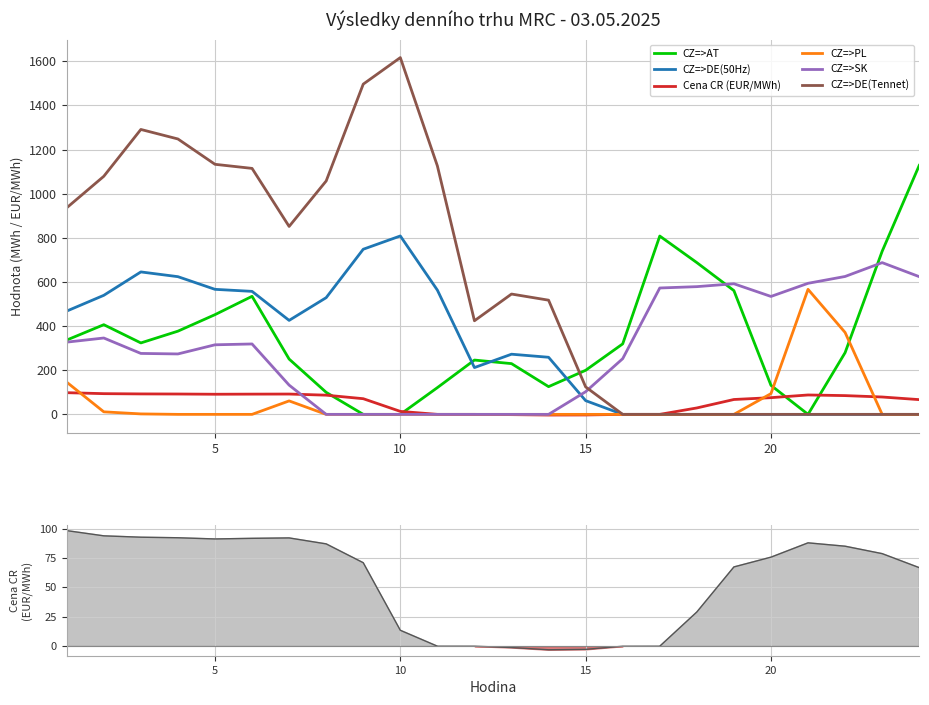

Reading left to right, list all the values displayed in this chart.

CZ=>AT: 336.7	406.3	323.7	377.0	451.8	534.9	250.6	99.8	0.0	0.0	121.2	246.1	229.9	125.6	199.7	319.4	808.0	687.6	560.7	131.6	0.0	279.6	739.0	1128.1
CZ=>DE(50Hz): 468.0	539.4	645.4	623.9	566.5	557.3	425.8	528.8	748.2	808.3	562.9	212.0	272.6	258.7	62.2	0.0	0.0	0.0	0.0	0.0	0.0	0.0	0.0	0.0
Cena CR (EUR/MWh): 98.3	93.8	92.7	92.2	91.2	91.7	92.1	87.0	71.0	13.5	0.0	-0.0	-1.2	-3.0	-2.7	-0.0	0.0	29.1	67.4	75.7	87.9	85.0	78.7	66.8
CZ=>PL: 145.9	11.5	2.1	0.0	0.0	0.0	61.0	0.0	0.0	0.0	0.0	0.0	0.0	0.0	0.0	0.0	0.0	0.0	0.0	94.0	566.5	371.1	0.0	0.0
CZ=>SK: 327.3	346.0	276.1	273.8	315.2	319.0	132.6	0.0	0.0	0.0	0.0	0.0	0.0	0.0	102.6	252.4	572.6	578.7	591.8	534.3	593.8	624.8	687.5	624.0
CZ=>DE(Tennet): 936.0	1078.7	1290.9	1247.8	1133.0	1114.5	851.5	1057.5	1496.3	1616.5	1125.8	424.1	545.2	517.4	124.4	0.0	0.0	0.0	0.0	0.0	0.0	0.0	0.0	0.0